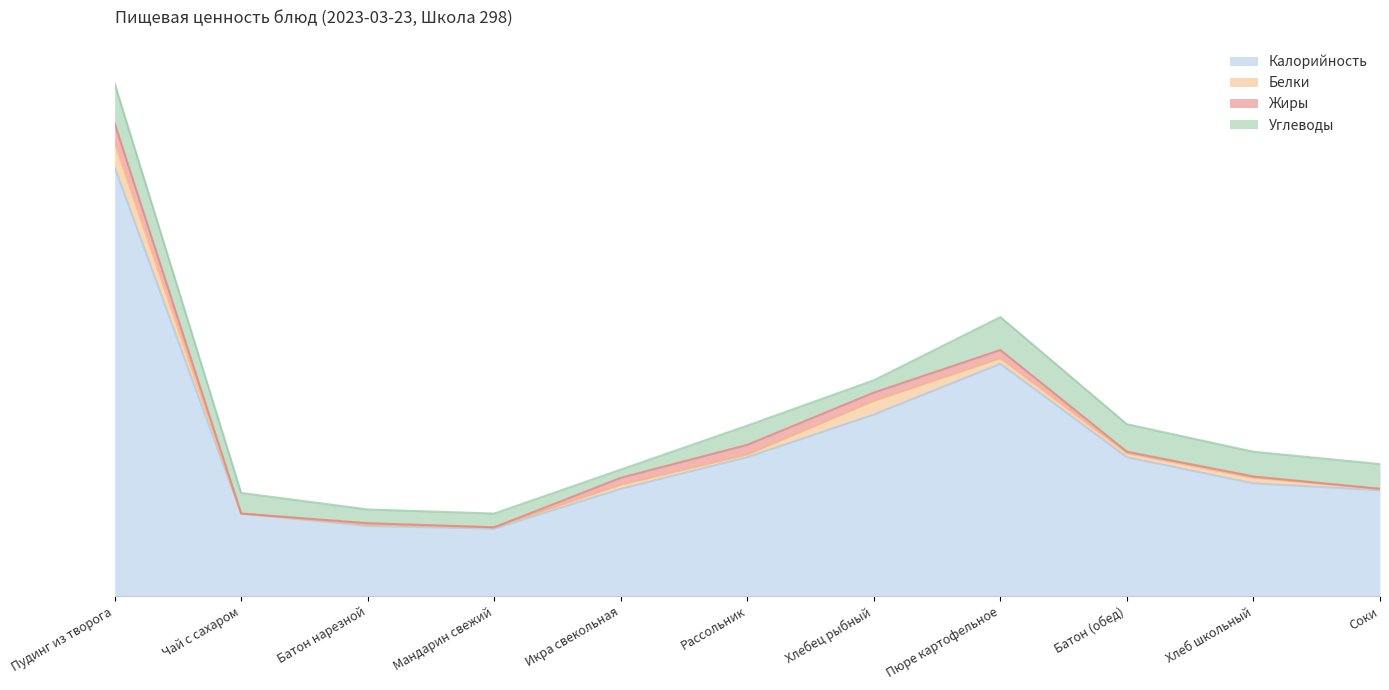

How many distinct data groups are displayed?

4